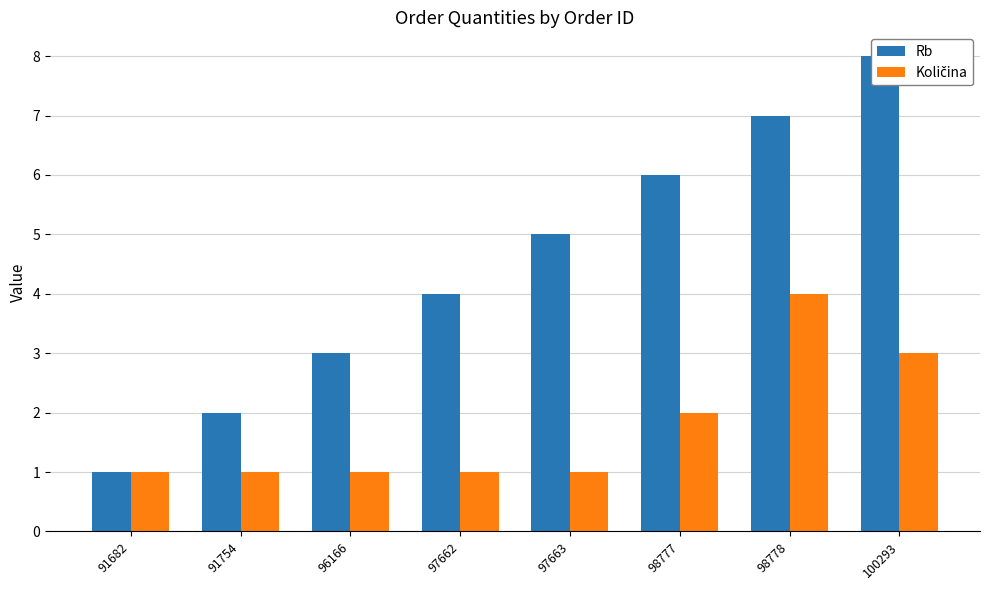

What is the average value of the Rb series?

4